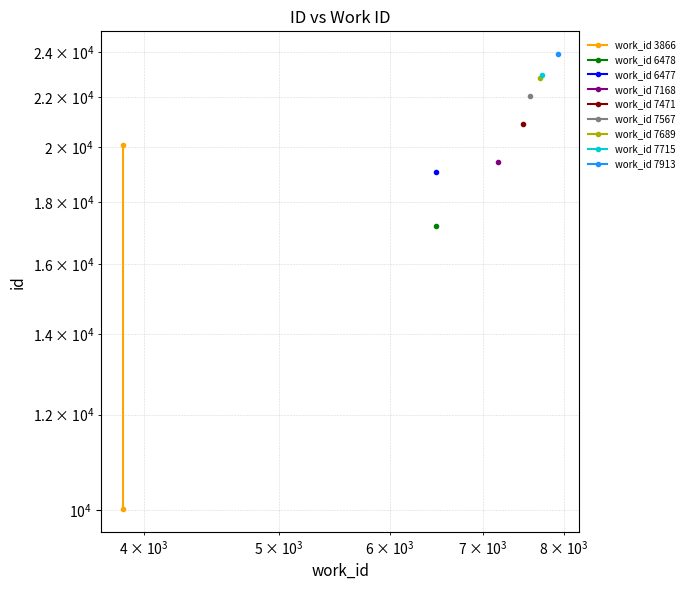

What is the smallest value displayed?

10016